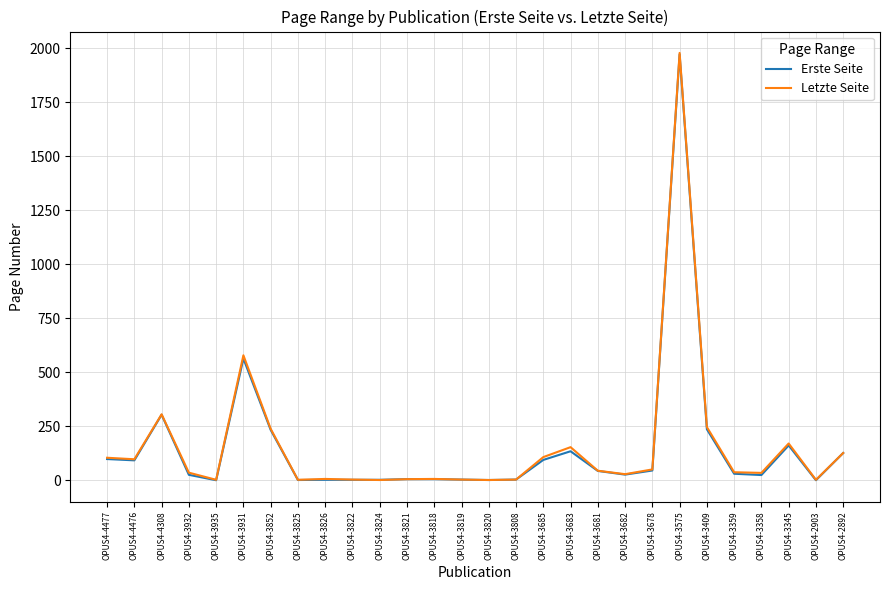

Where is Erste Seite nearest to the value 986?

OPUS4-3931